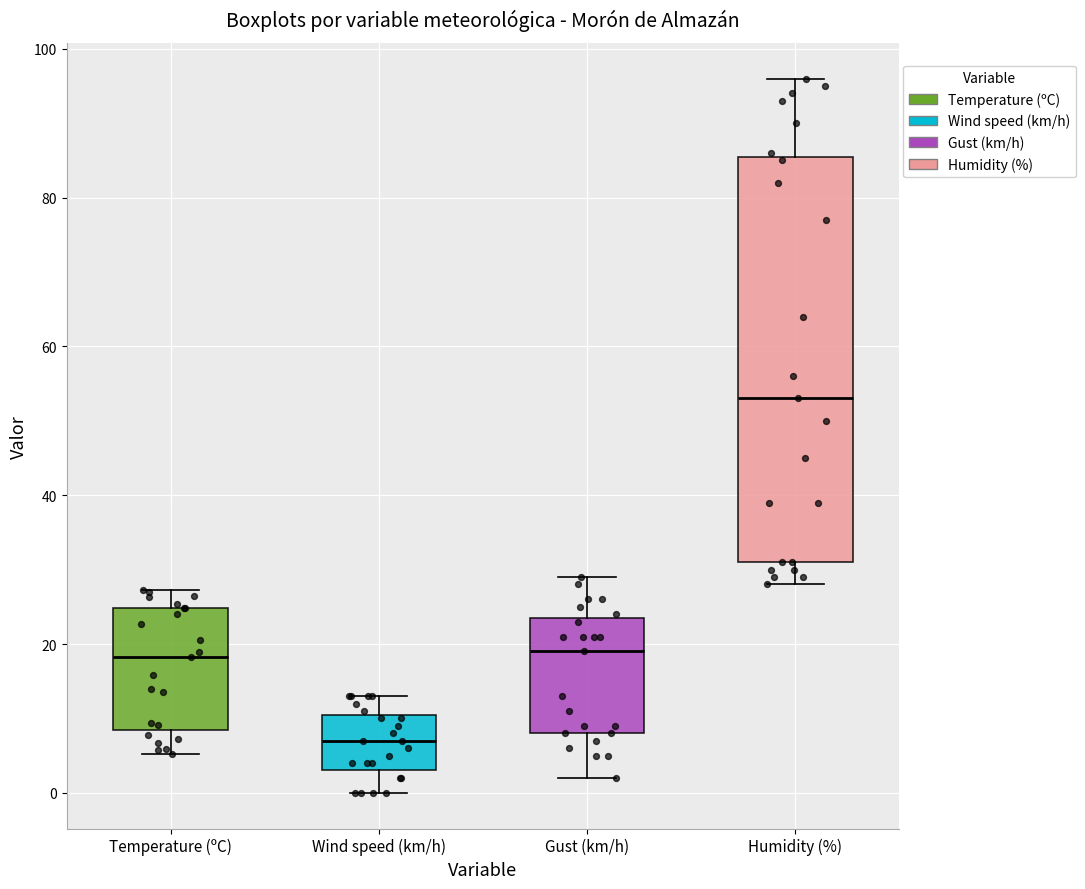

Reading left to right, read every box against the y-axis: the position of its median line, the range the box covers, and the ends of its whiskers. The values are not printed on the chart, so give them approximately, as read against the axis.

Temperature (ºC): median 18, box 8 to 24, whiskers 6 to 28
Wind speed (km/h): median 8, box 4 to 10, whiskers 0 to 14
Gust (km/h): median 20, box 8 to 24, whiskers 2 to 30
Humidity (%): median 54, box 32 to 86, whiskers 28 to 96